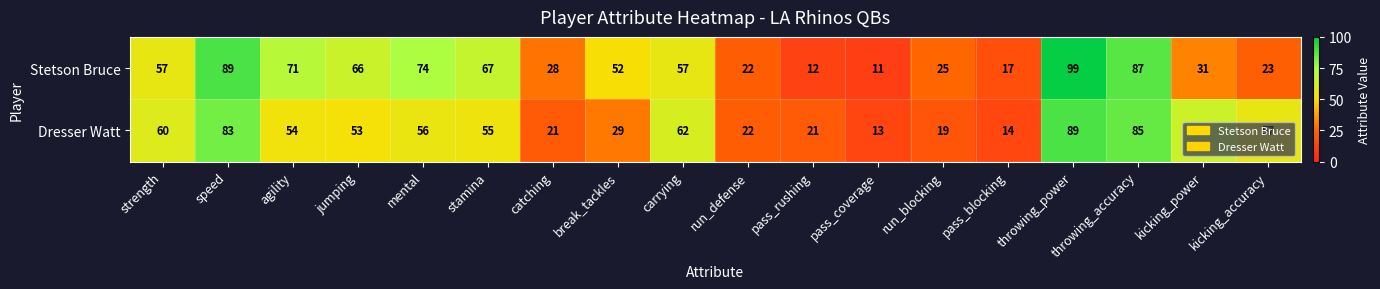

At which label does Stetson Bruce reach its minimum?

pass_coverage